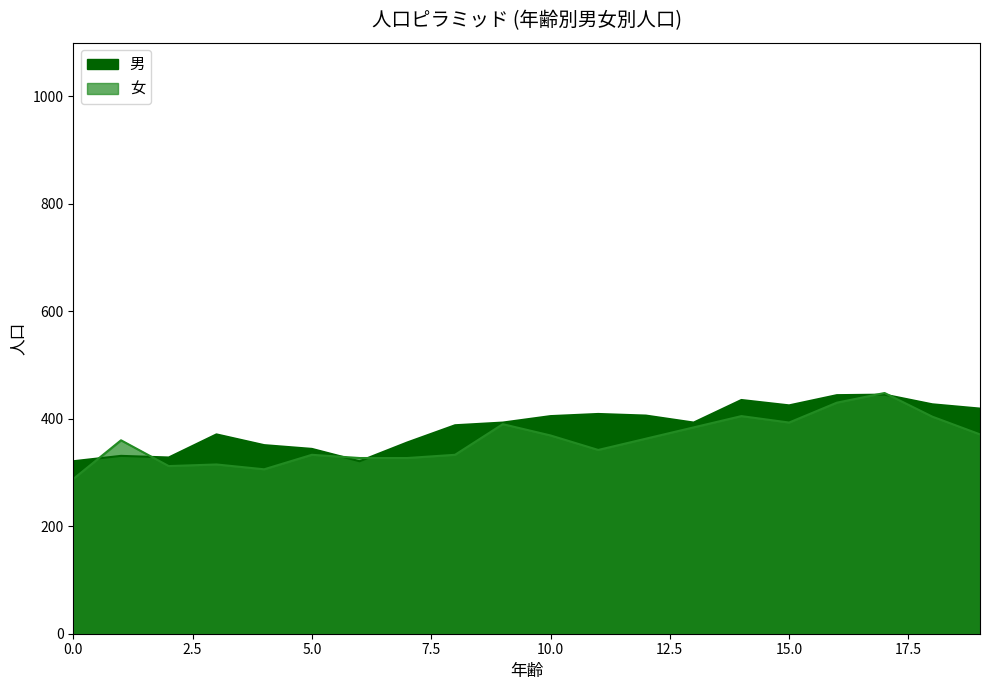

List the labels in order of 女 value, largest first.

17, 16, 14, 18, 15, 9, 13, 19, 10, 12, 1, 11, 5, 8, 6, 7, 3, 2, 4, 0